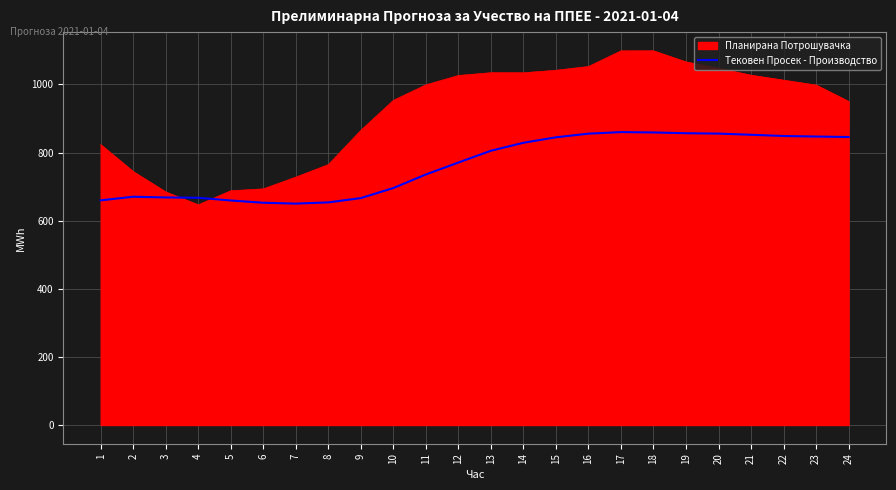

Rank the series by their maximum value, from highest to lowest.

Планирана Потрошувачка, Тековен Просек - Производство